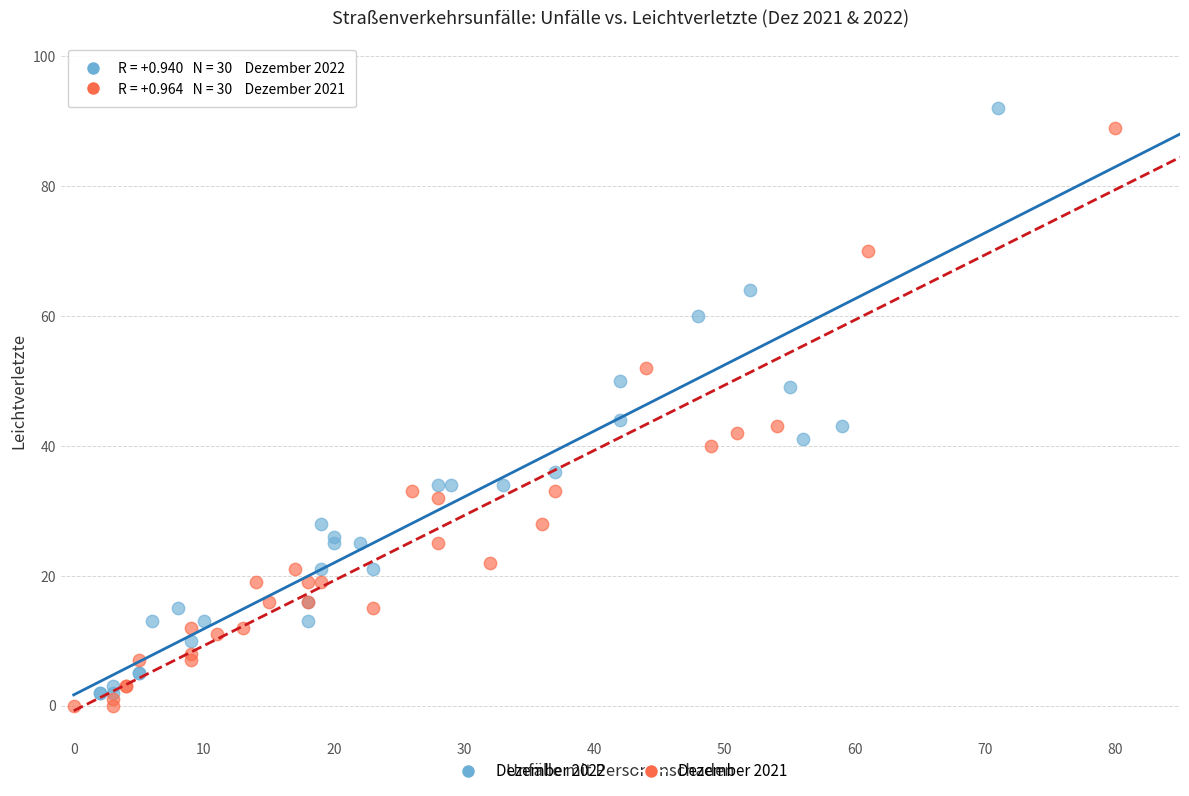

Which series contains the highest Y value?

Dezember 2022